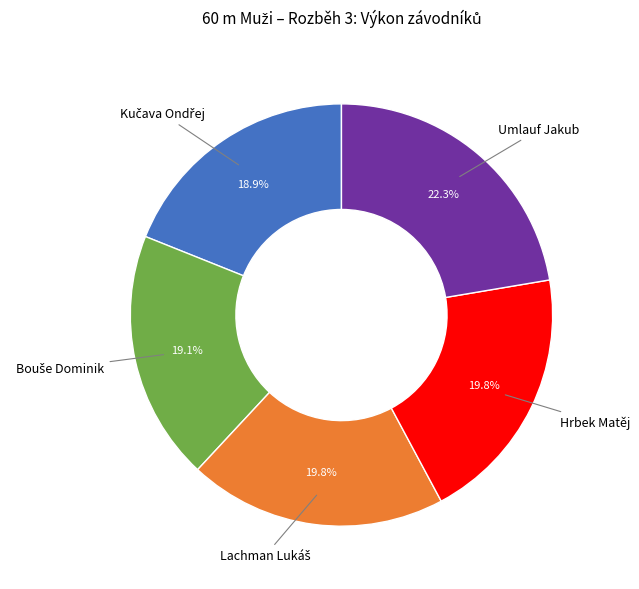

Approximately how many times larger is the value at Umlauf Jakub compared to Hrbek Matěj?

1.1